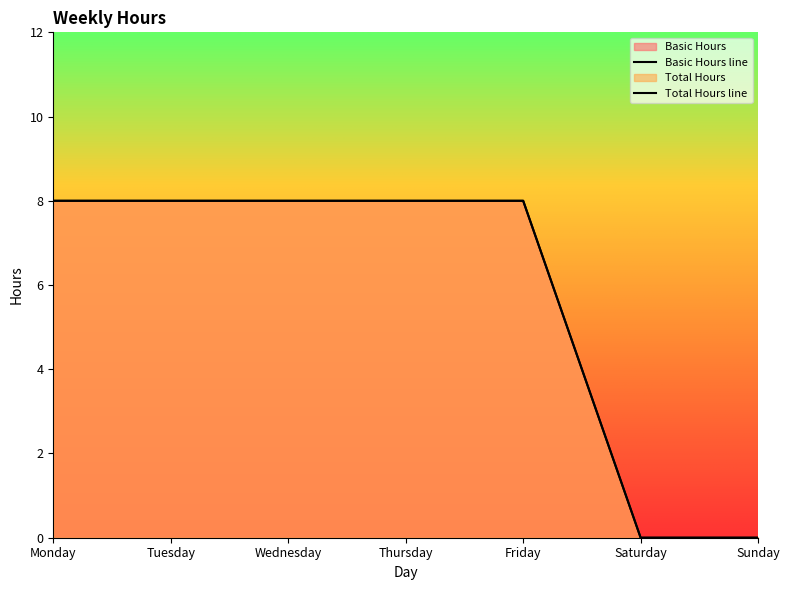

True or false: Basic Hours and Total Hours cross at least once.

False